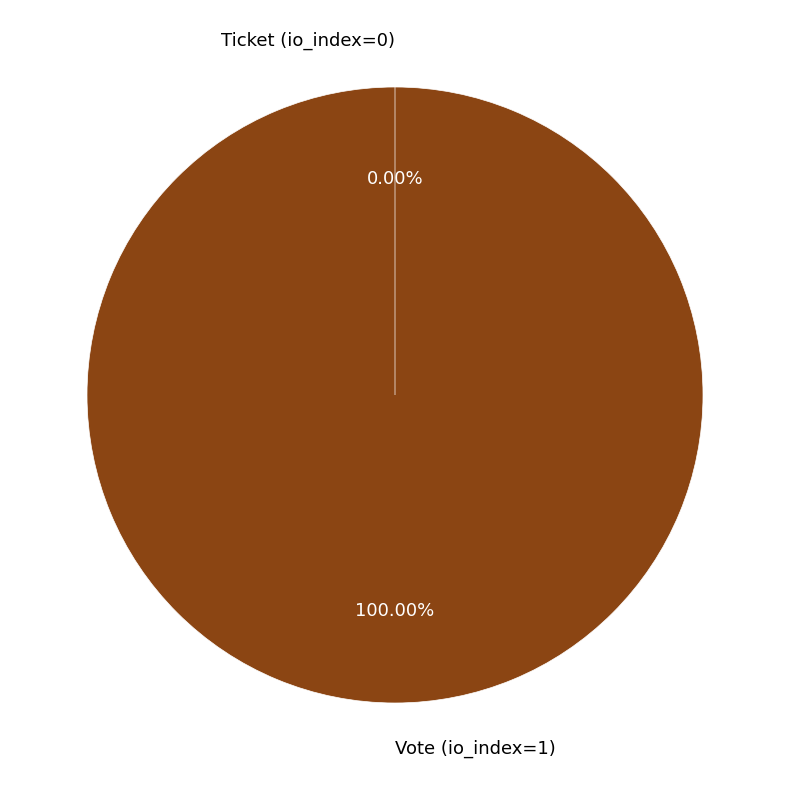

Is it true that Vote (io_index=1) is 99% of the pie?

False